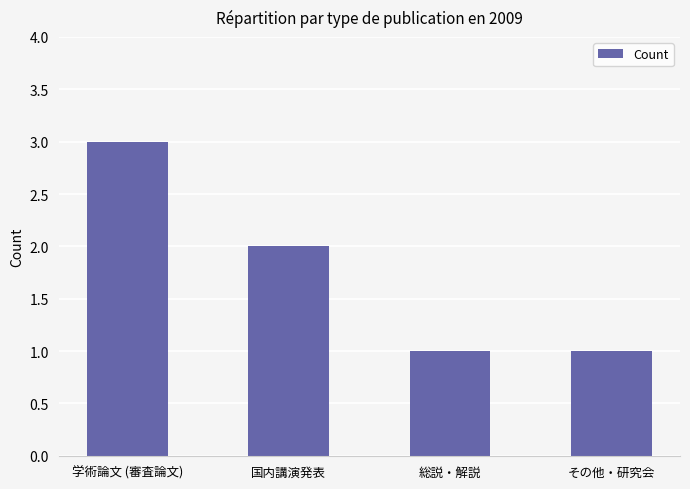

Approximately how many times larger is the value at 国内講演発表 compared to 学術論文 (審査論文)?

0.7